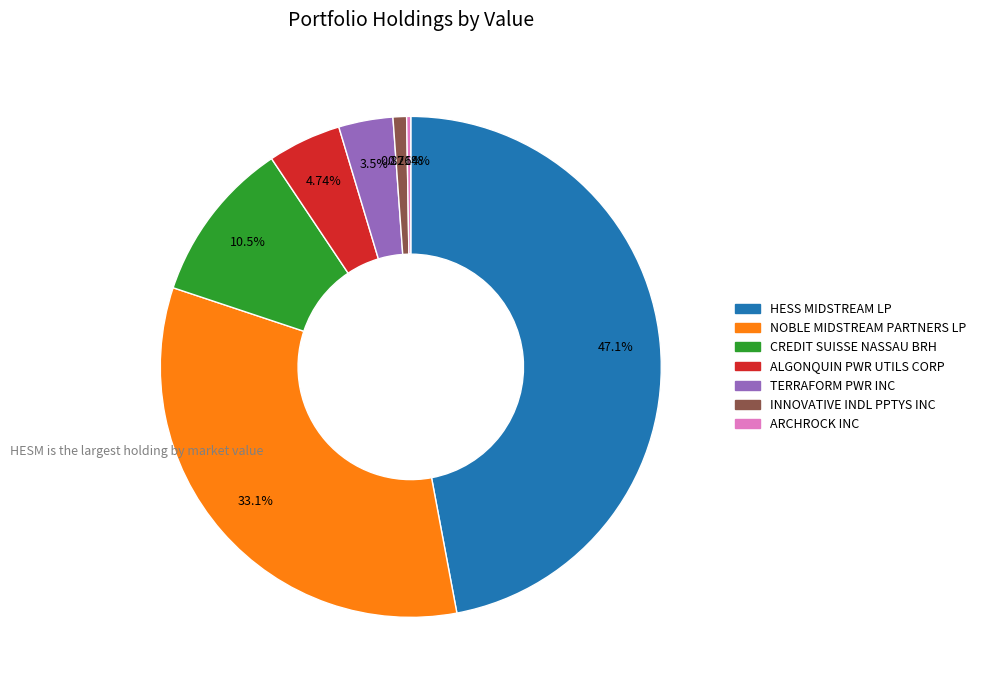

Which has a higher value, NOBLE MIDSTREAM PARTNERS LP or HESS MIDSTREAM LP?

HESS MIDSTREAM LP